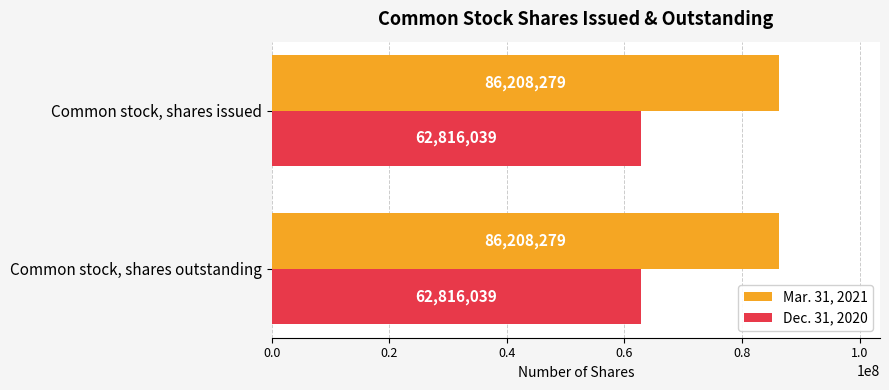

At how many categories does at least one series exceed 86177359?

2